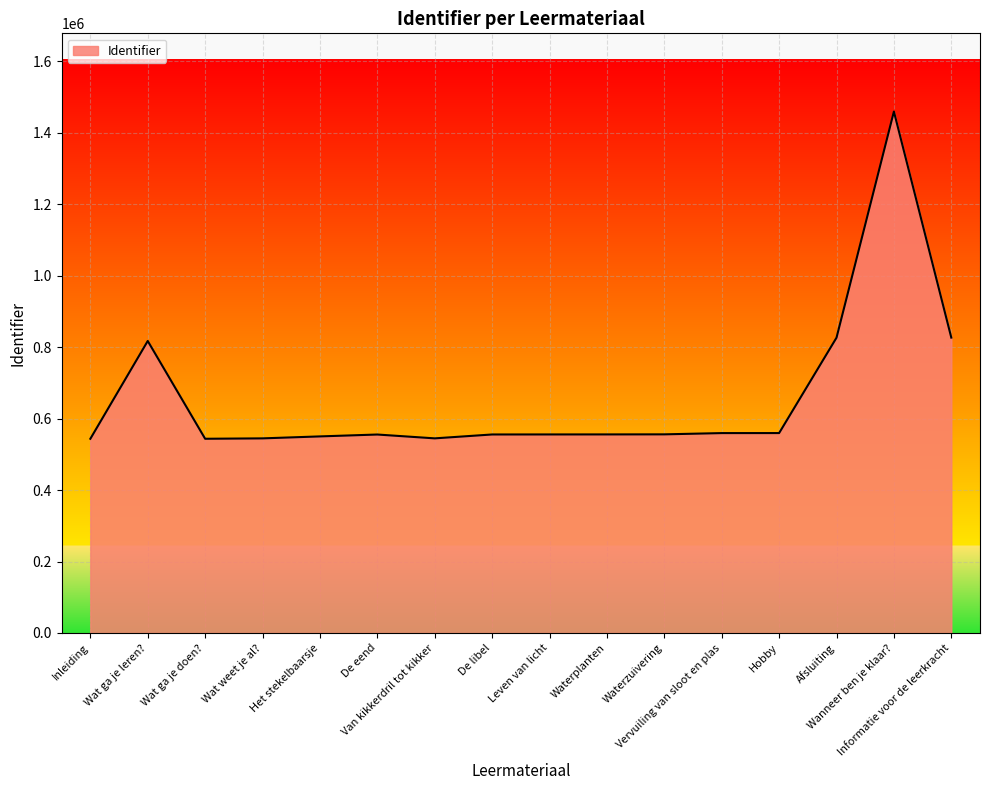

Count the number of categories in the chart.

16